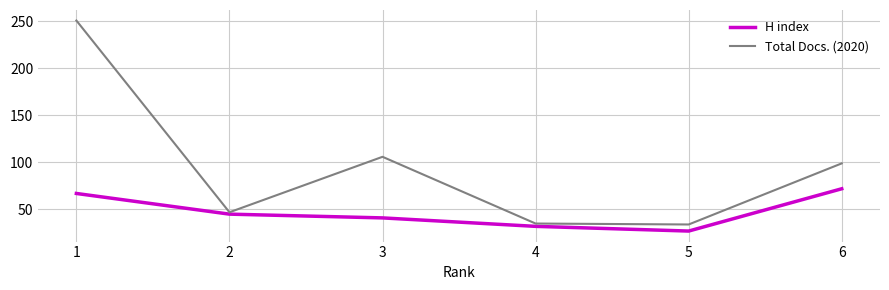

At which category does H index reach its first local valley?

5